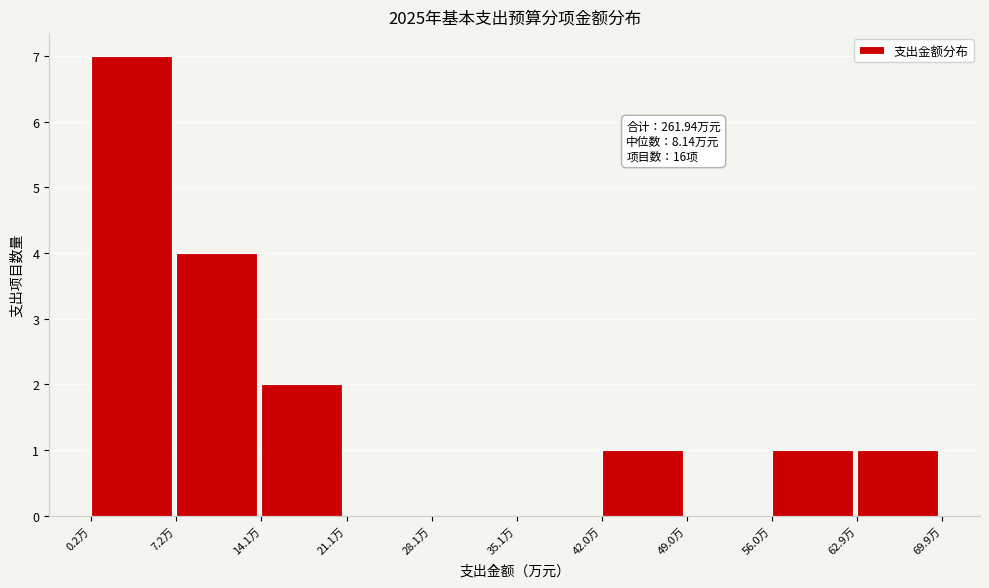

Over which range of the x-axis is the bar tallest?

0 to 7